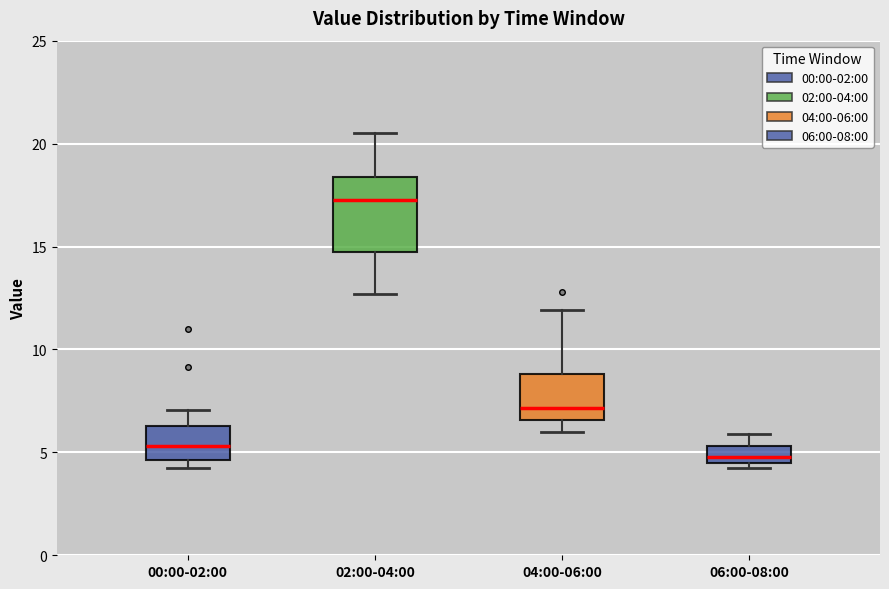

Reading left to right, transcribe this box plot: for each box, give where its median line is, the range the box spans, and where its two whiskers end, as read against the y-axis. The values are not printed on the chart, so give them approximately, as read against the axis.

00:00-02:00: median 5.5, box 4.5 to 6.5, whiskers 4.5 (just below the box's lower edge) to 7.0
02:00-04:00: median 17.5, box 14.5 to 18.5, whiskers 12.5 to 20.5
04:00-06:00: median 7.0, box 6.5 to 9.0, whiskers 6.0 to 12.0
06:00-08:00: median 5.0, box 4.5 to 5.5, whiskers 4.5 (just below the box's lower edge) to 6.0